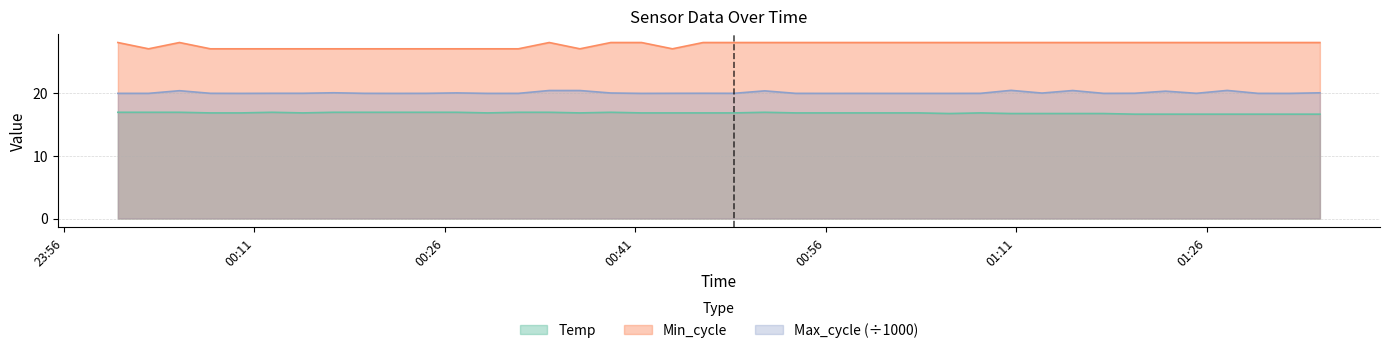

True or false: Max_cycle and Min_cycle cross at least once.

False